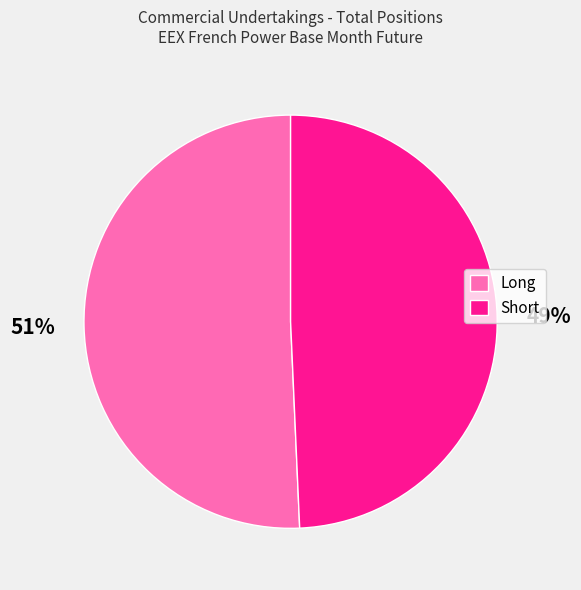

Which has a higher value, Short or Long?

Long